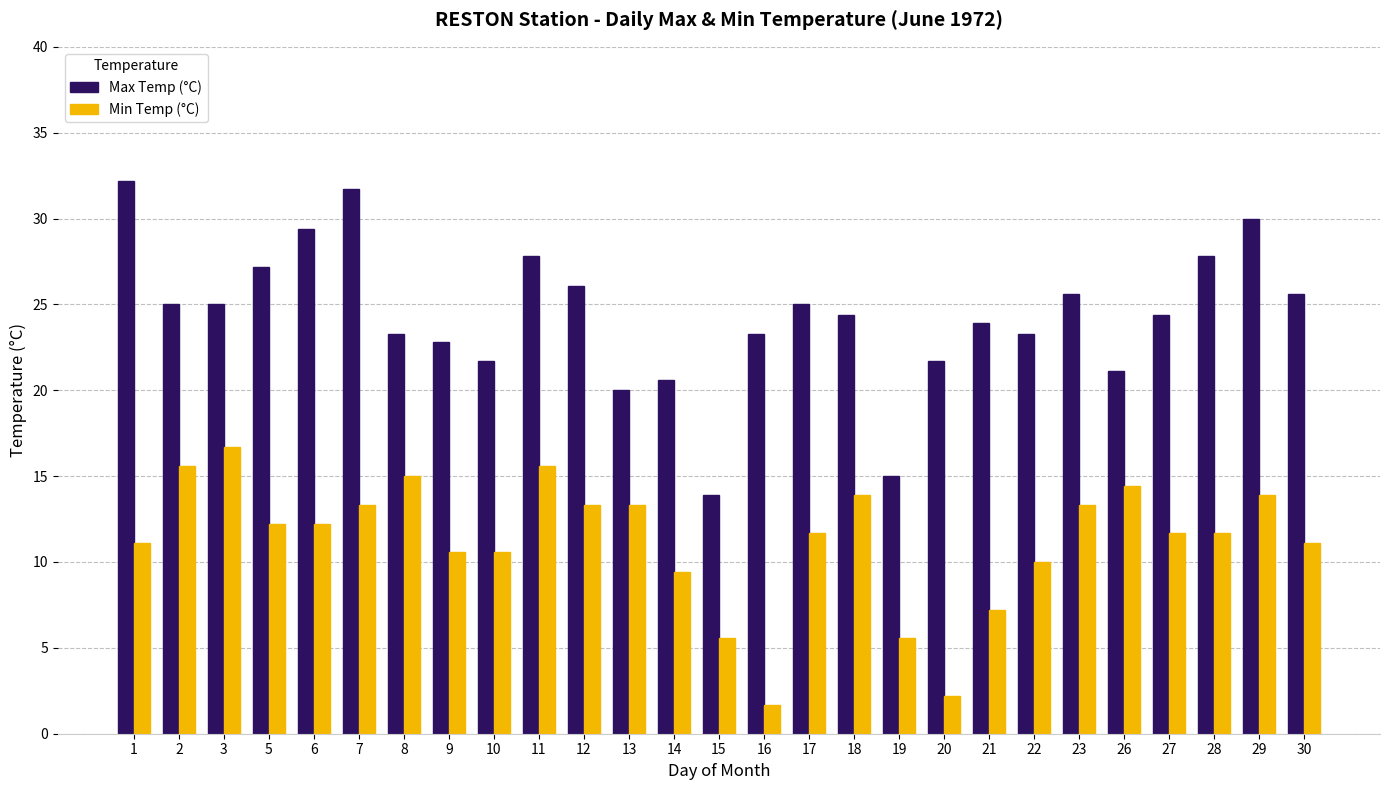

At which label does Min Temp (°C) reach its peak?

3